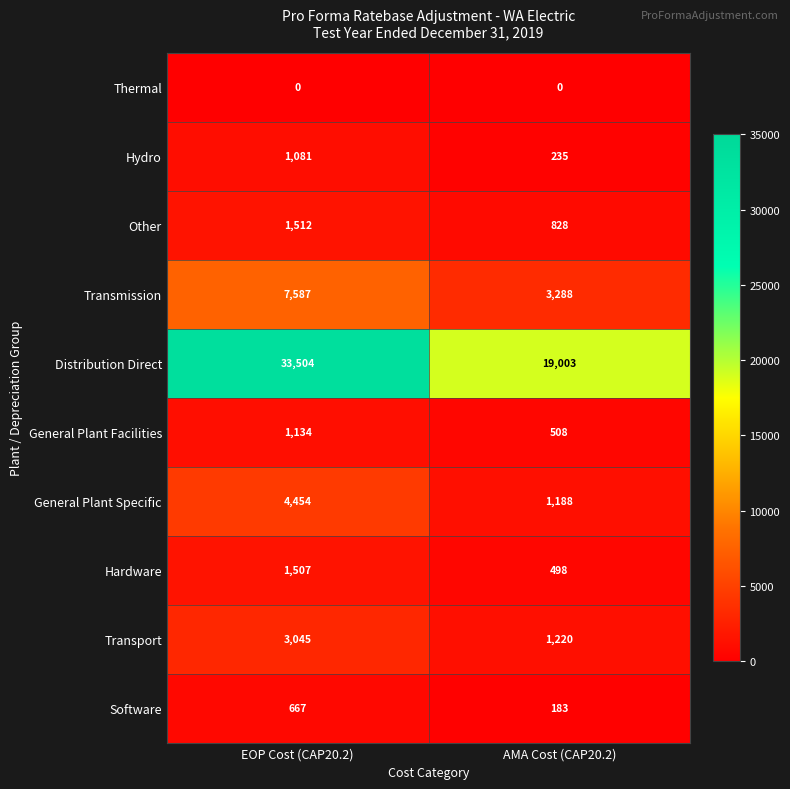

What is the difference between the highest and lowest values at EOP Cost (CAP20.2)?

33504